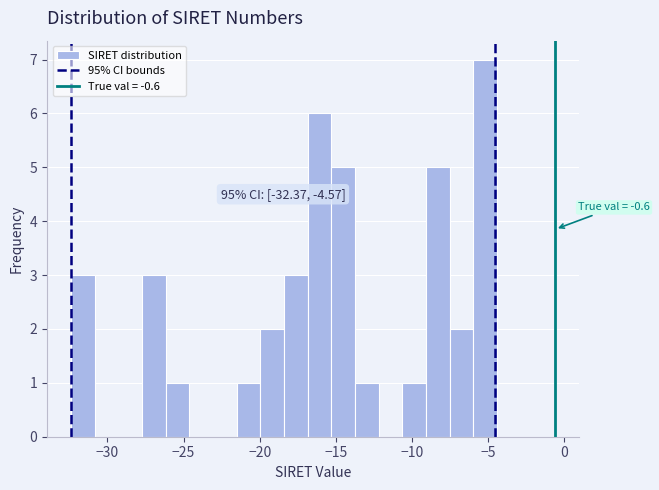

Read against the x-axis, roughly where is the centre of the tallest bar?

-5.0